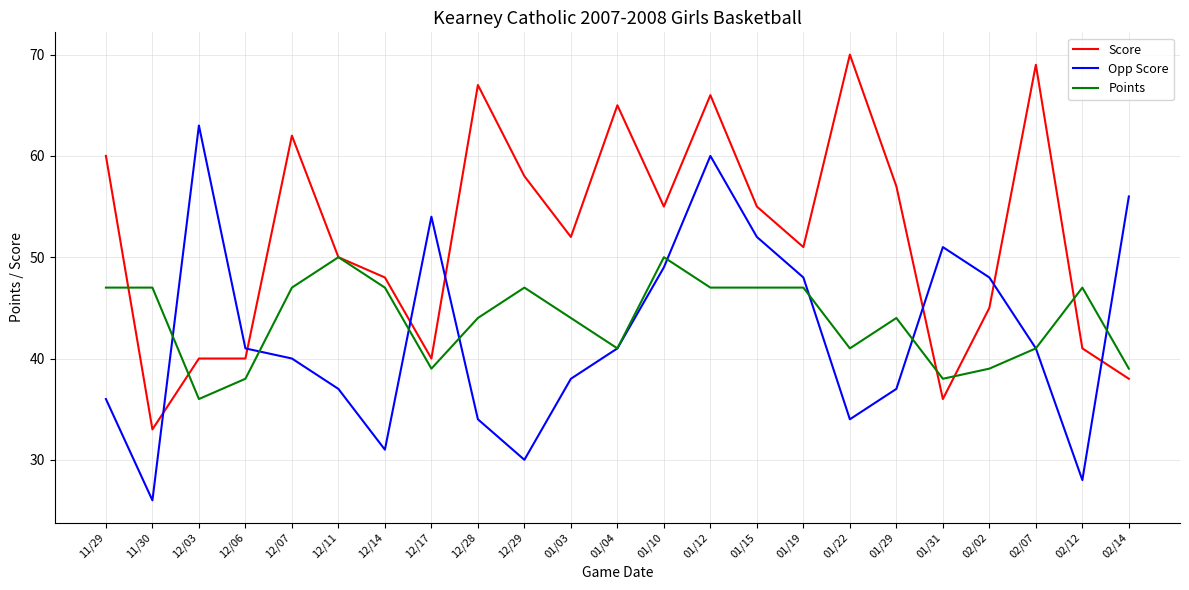

What are all the series names shown in the legend?

Score, Opp Score, Points